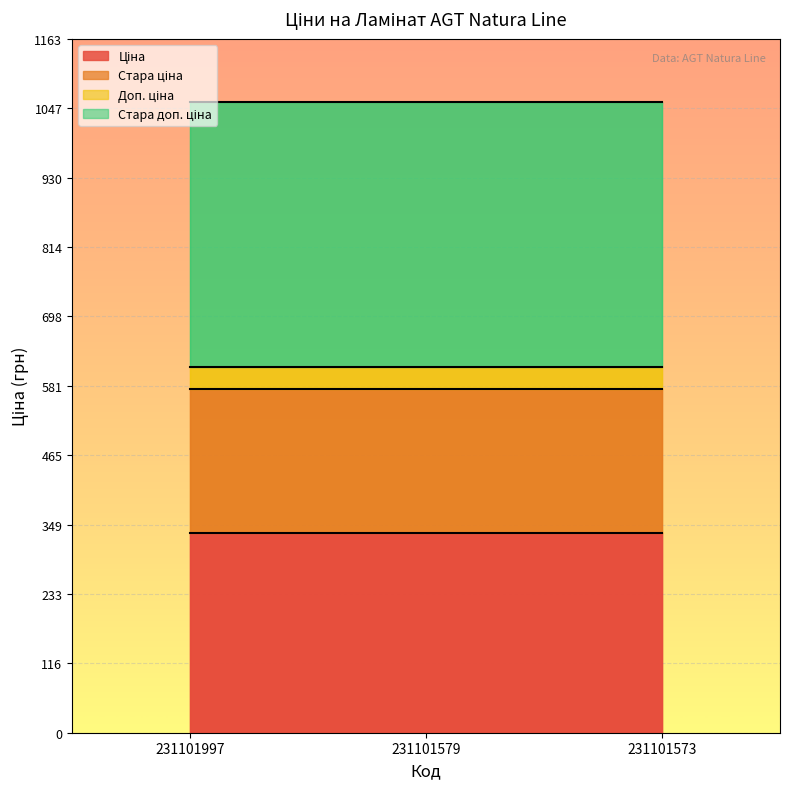

What is the smallest value displayed?

334.4